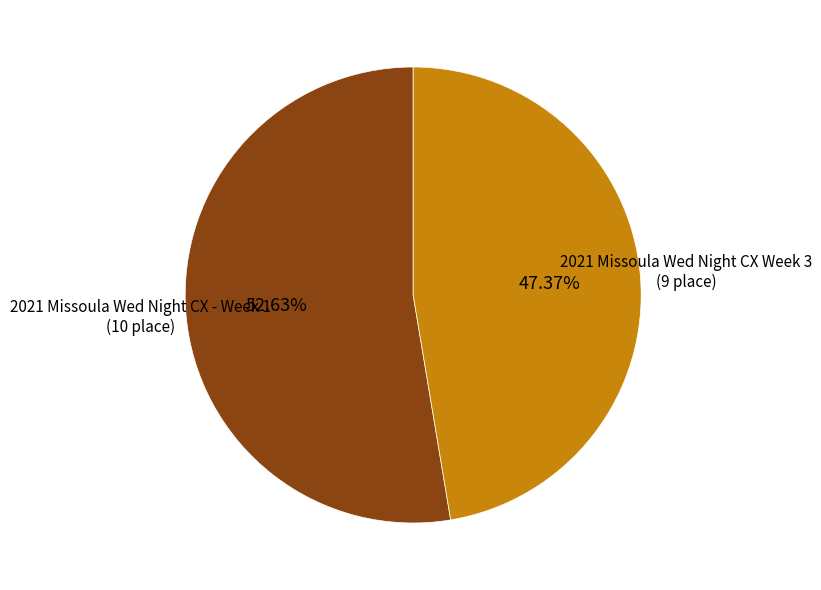

Is there any slice that represents more than half of the pie?

Yes